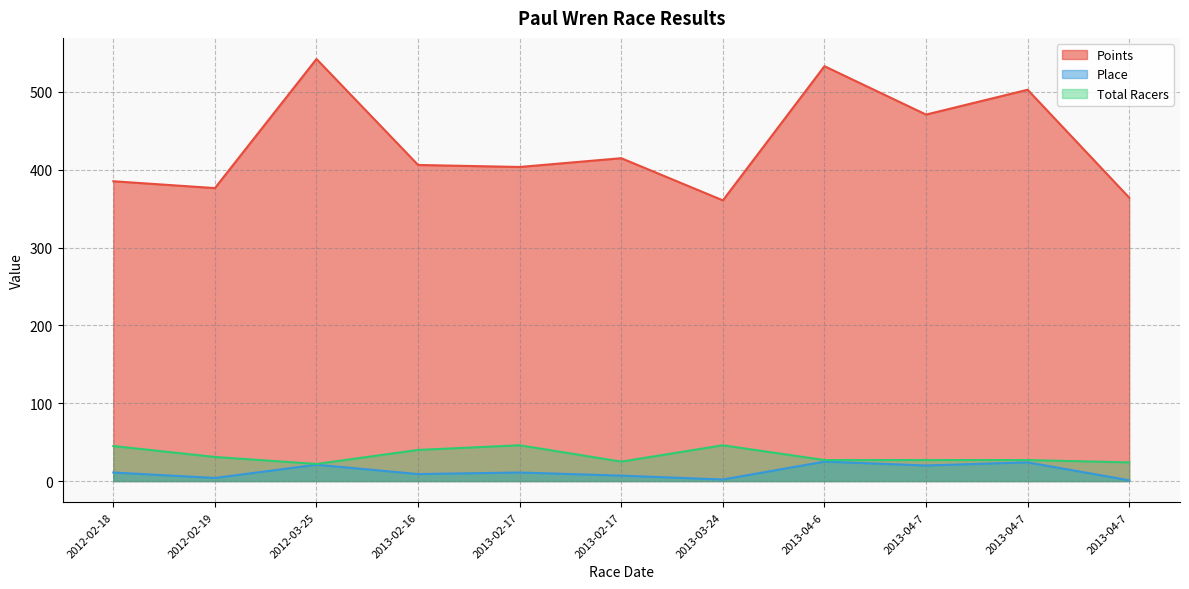

Is it true that Points equals 542.4 at 2012-03-25?

True